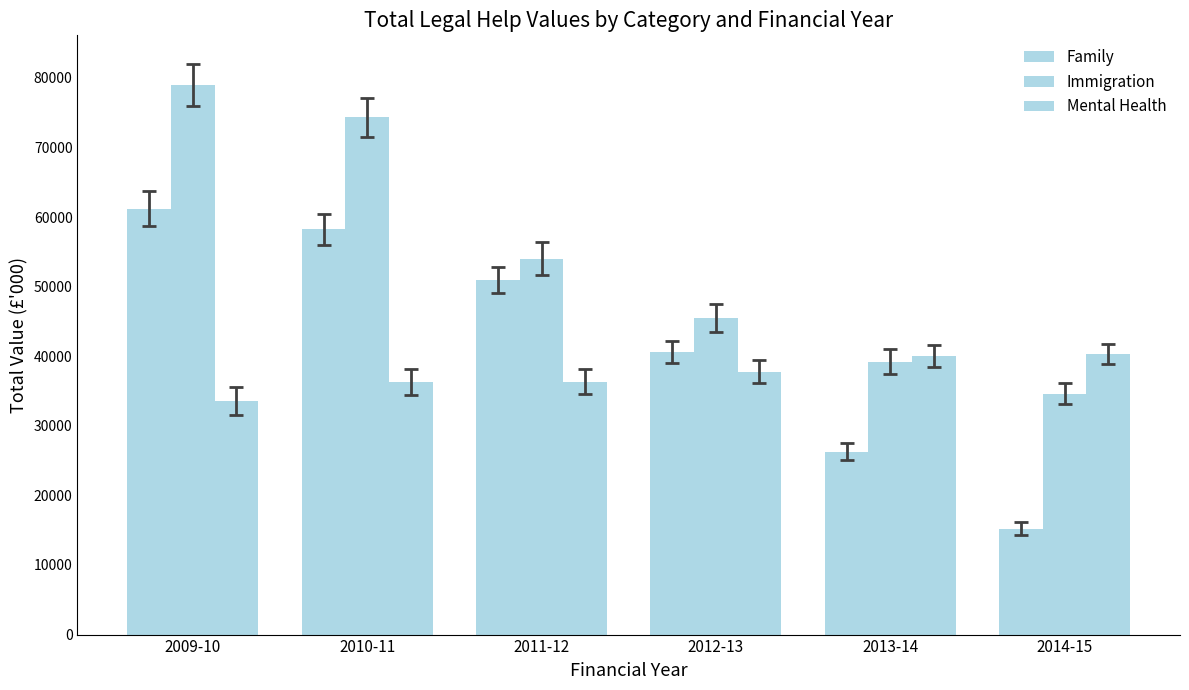

The Mental Health series shows 36269.1 at 2010-11. True or false?

True